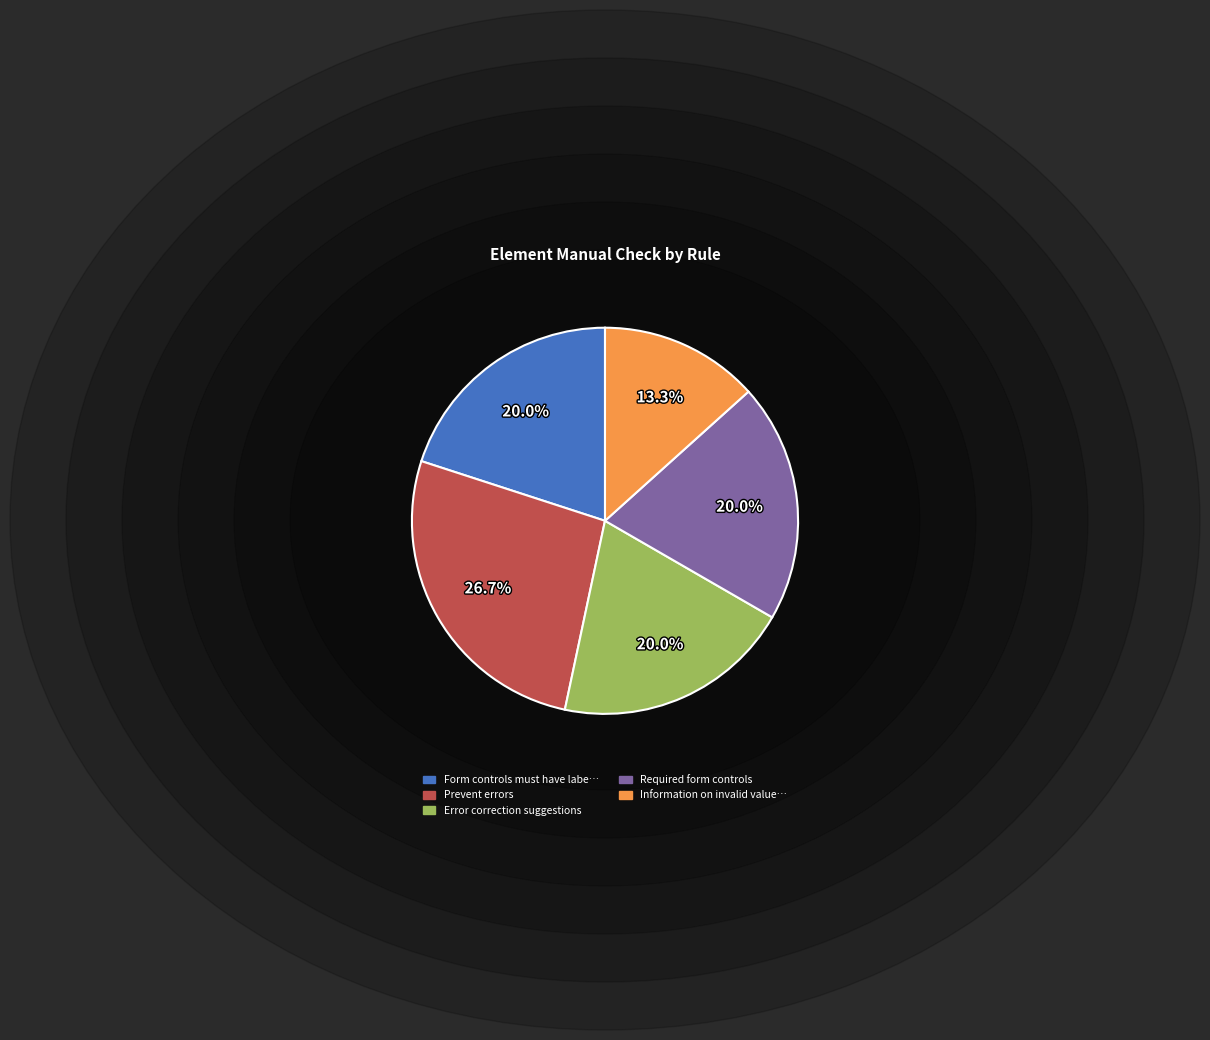

Count the number of slices in the pie.

5